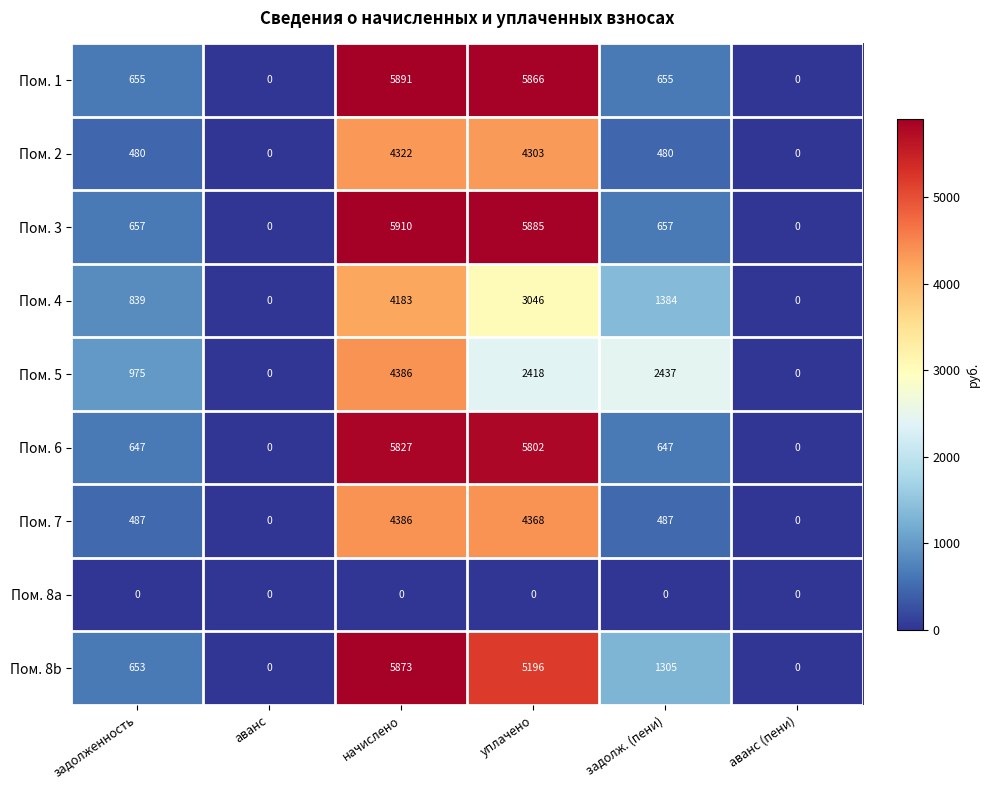

What is the average value of the Пом. 5 series?

1703